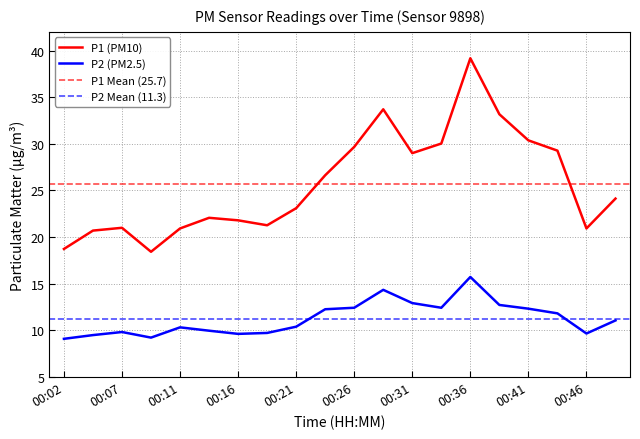

What is the value of the P1 point at the 15th from the left?

39.2